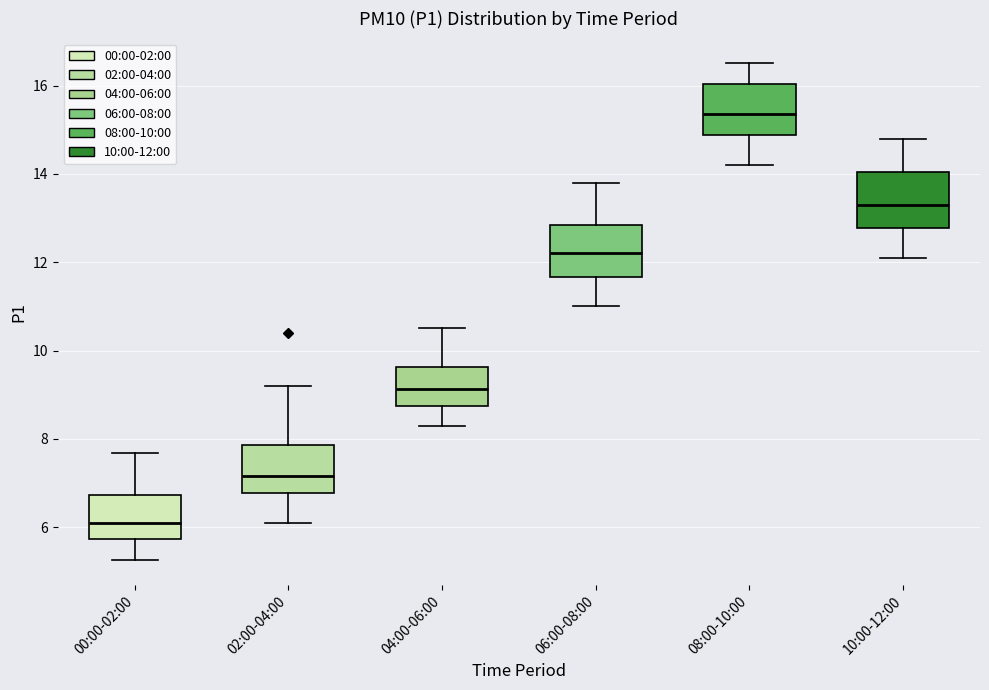

Where is the upper edge of the box for 06:00-08:00 on the y-axis? The values are not printed on the chart, so give them approximately, as read against the axis.

12.8